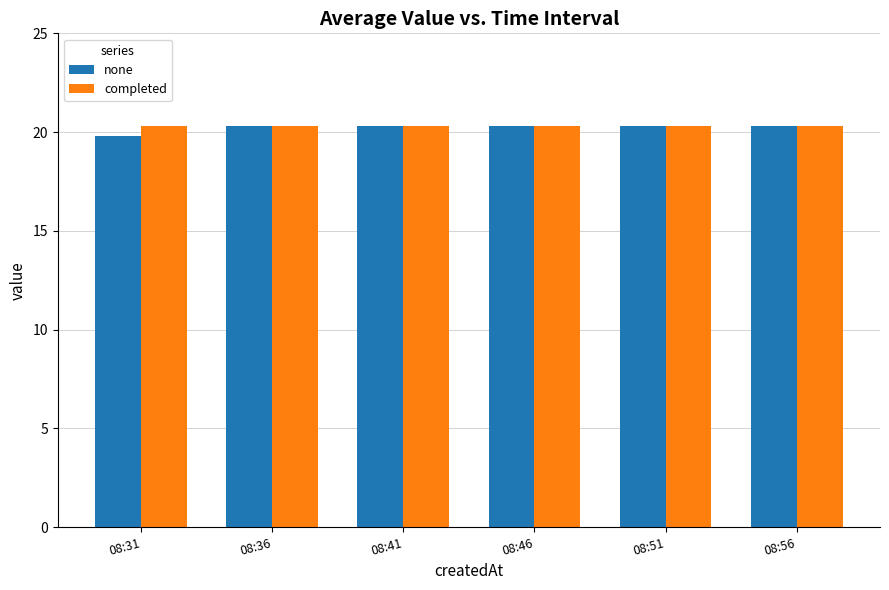

Which series has the largest range (max minus min)?

none